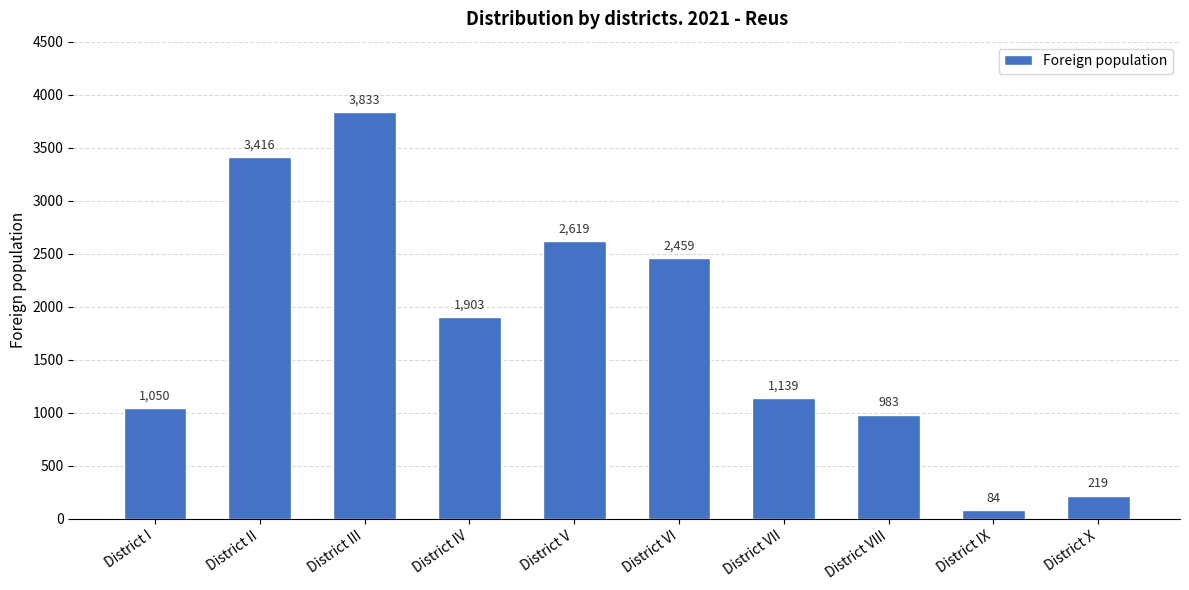

Which has a higher value, District V or District VII?

District V